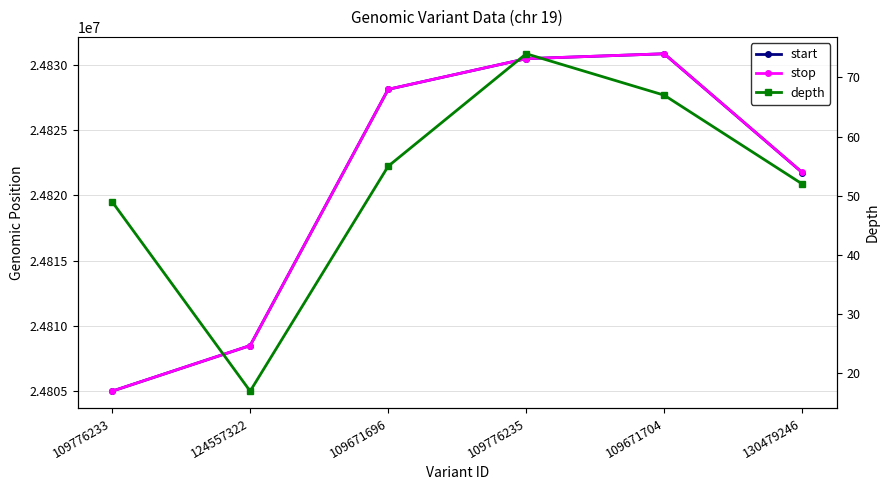

How many data points in depth are less than 55?

3